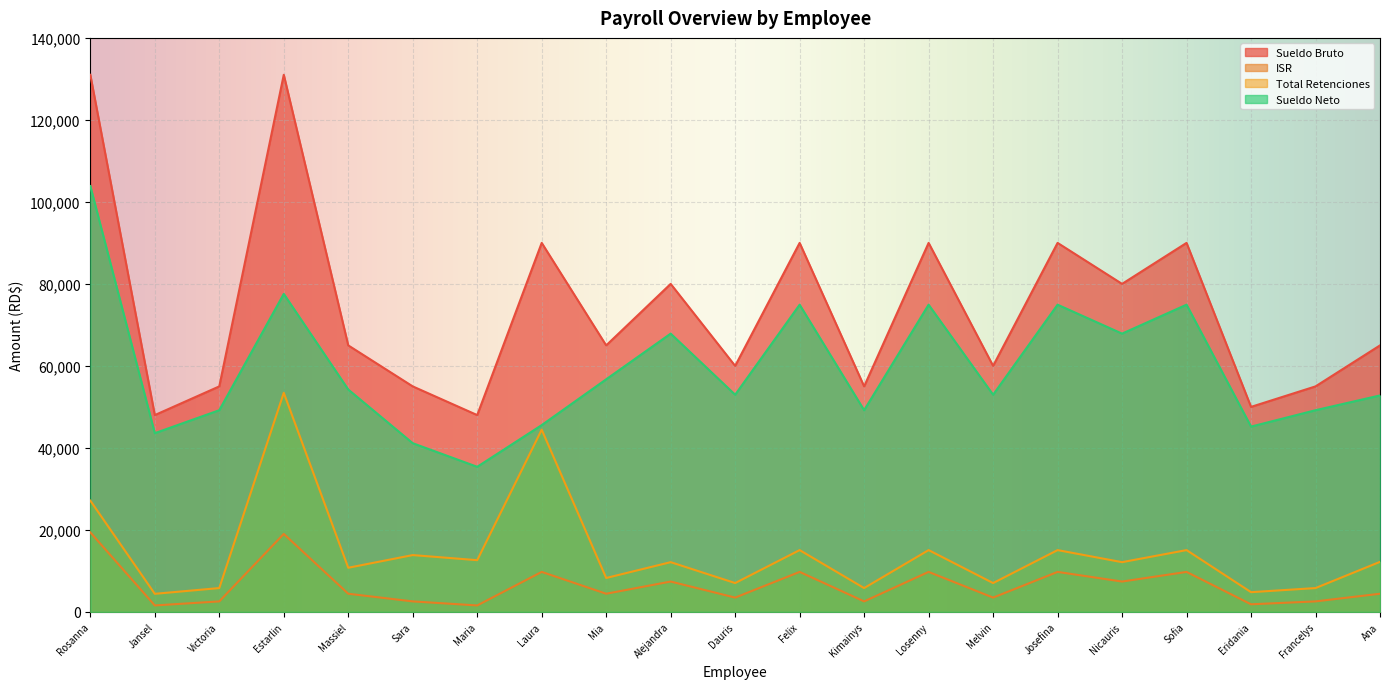

Is the value of Sueldo Neto at Ana greater than the value of Sueldo Bruto at Nicauris?

No